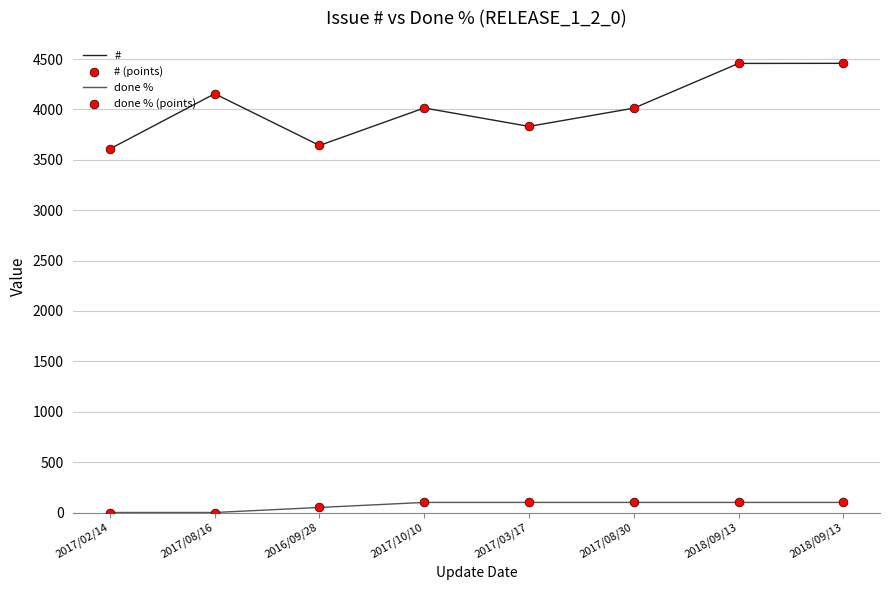

How many lines are shown in the chart?

2